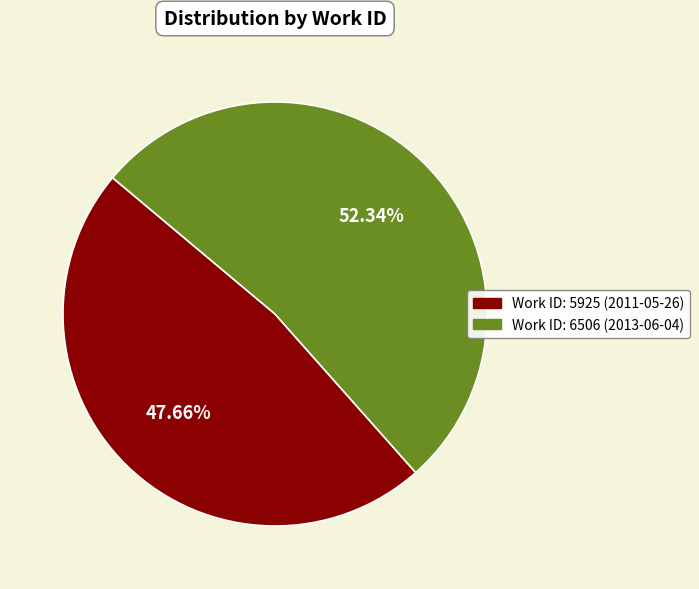

Which slice is the largest?

2013-06-04